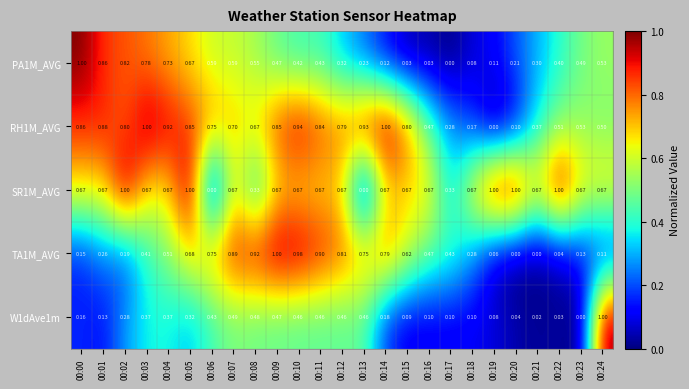

Count the number of data series in this chart.

5